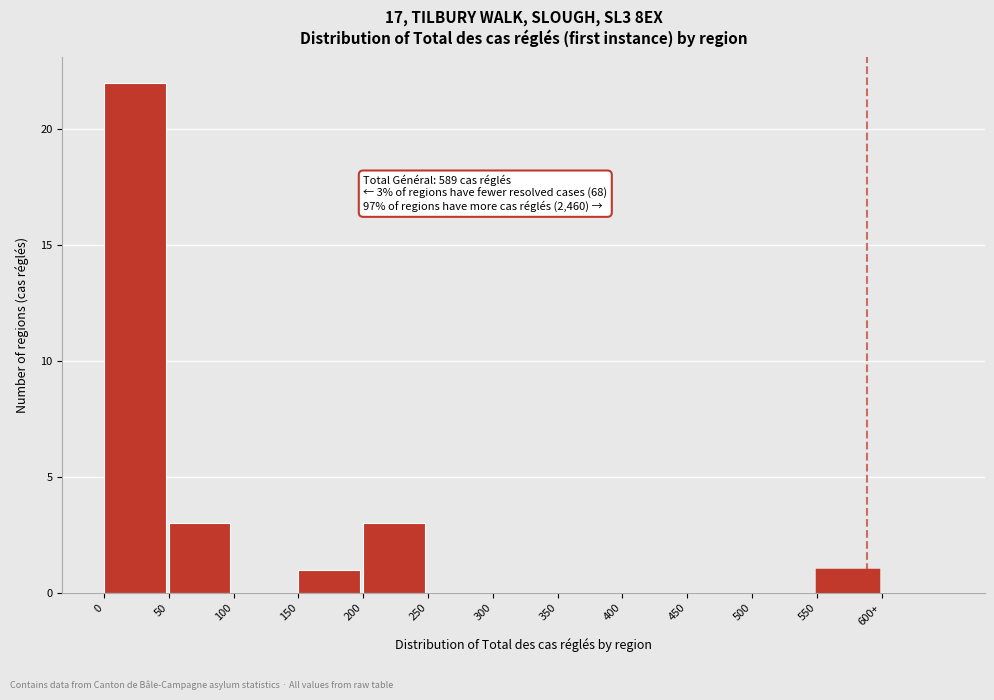

Reading left to right, transcribe all the data shown in this chart.

0=22	50=3	100=0	150=1	200=3	250=0	300=0	350=0	400=0	450=0	500=0	550=1	600+=0